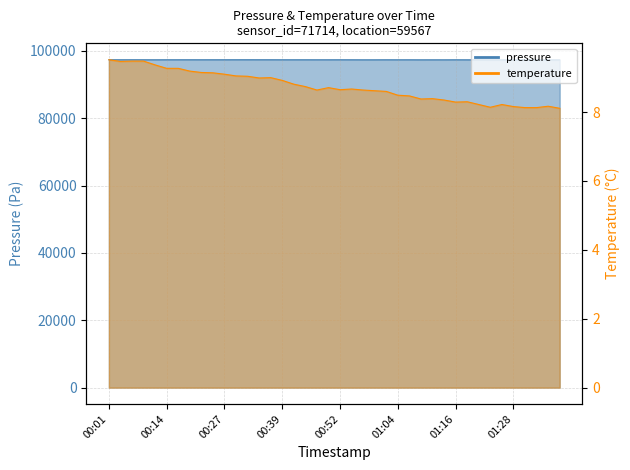

True or false: pressure and temperature intersect in this chart.

False